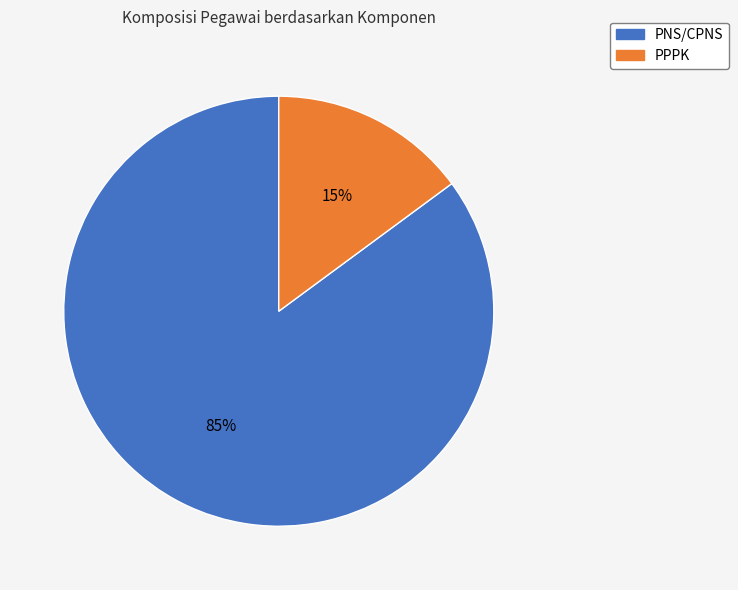

True or false: PPPK accounts for 15% of the total.

True